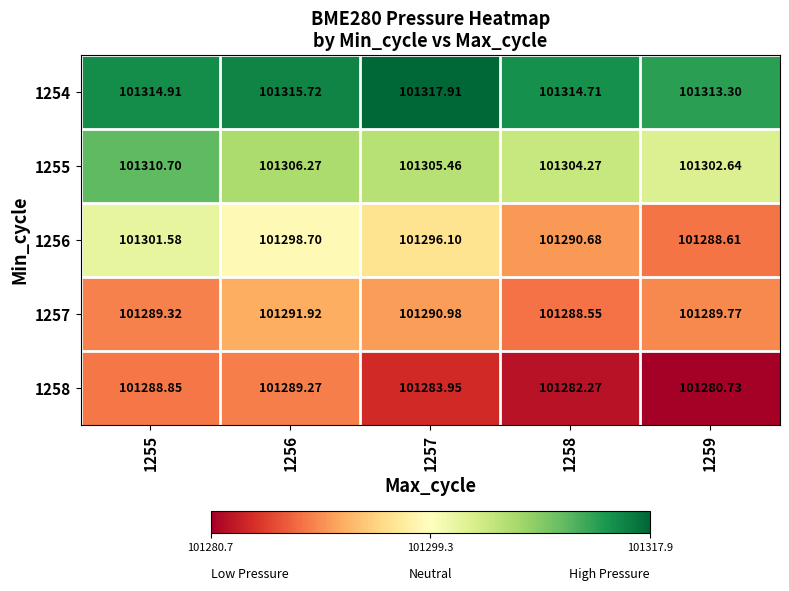

Is the value of 1257 at 1259 greater than the value of 1254 at 1259?

No